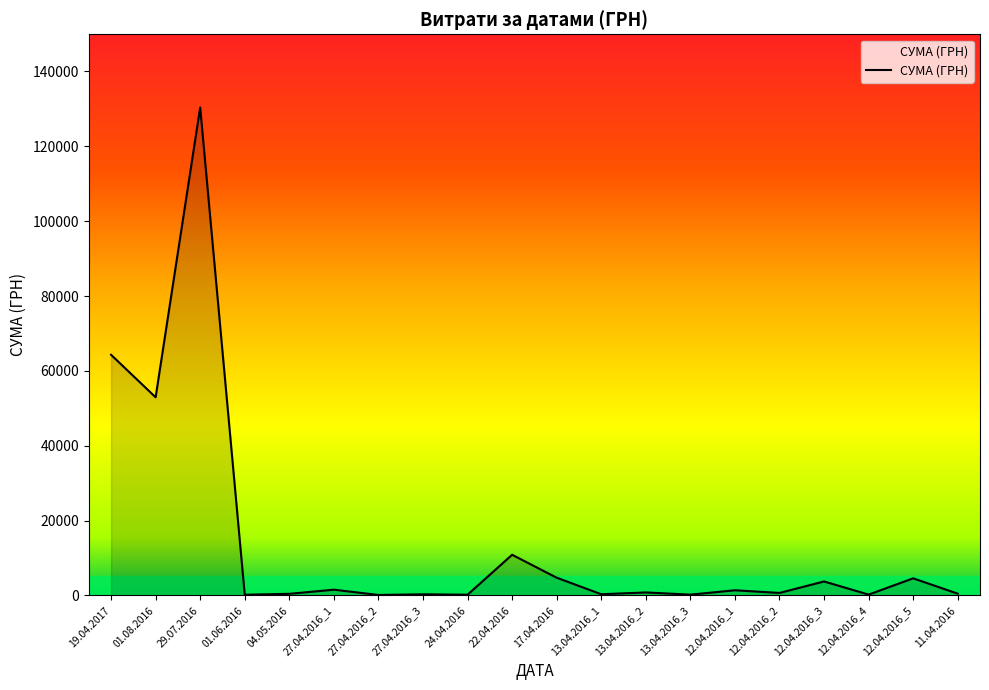

Count the number of categories in the chart.

20